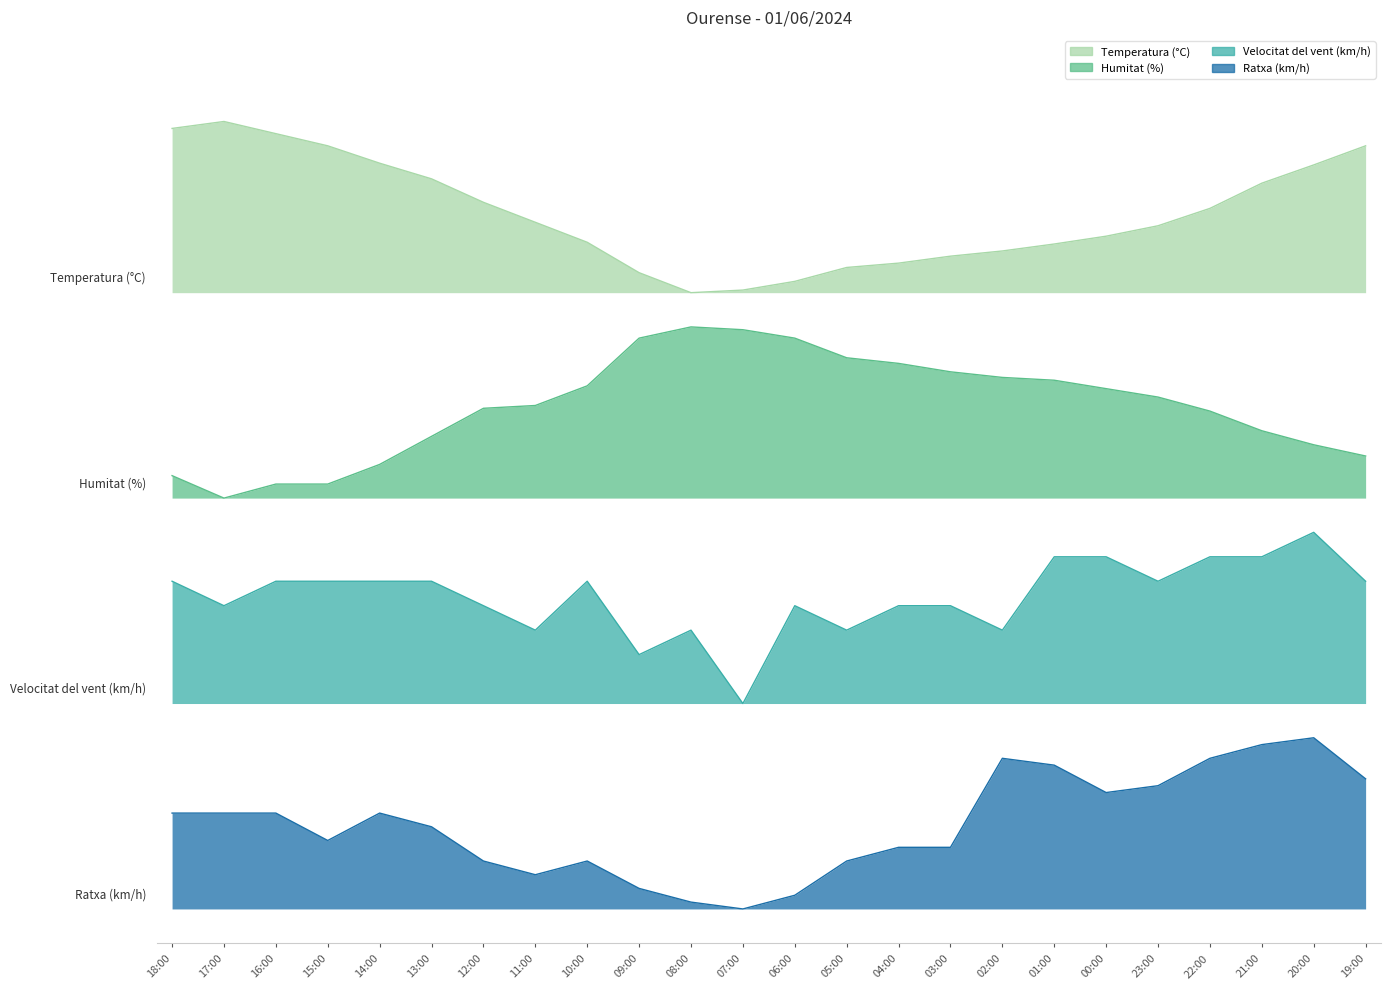

Does the chart display data point markers on the line(s)?

No